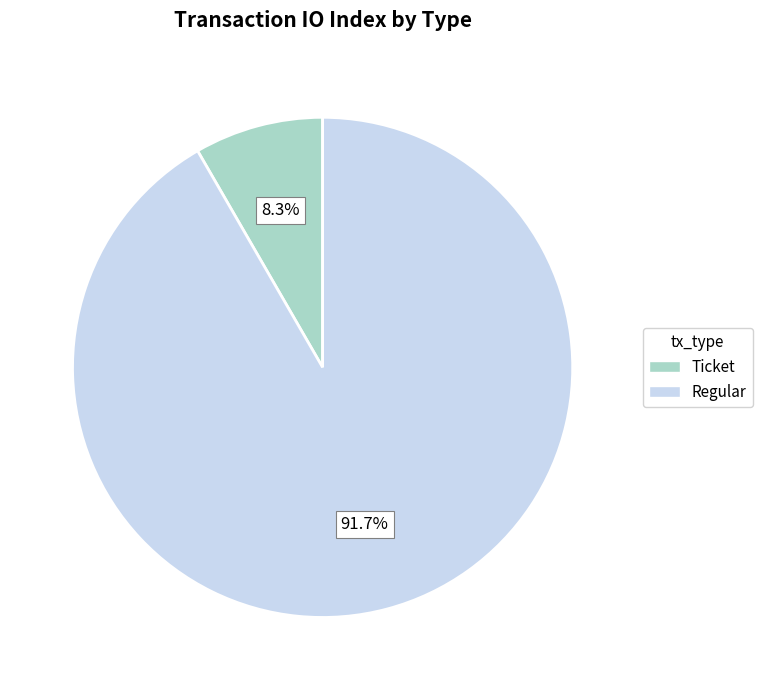

To the nearest percent, what is the average slice percentage?

50%